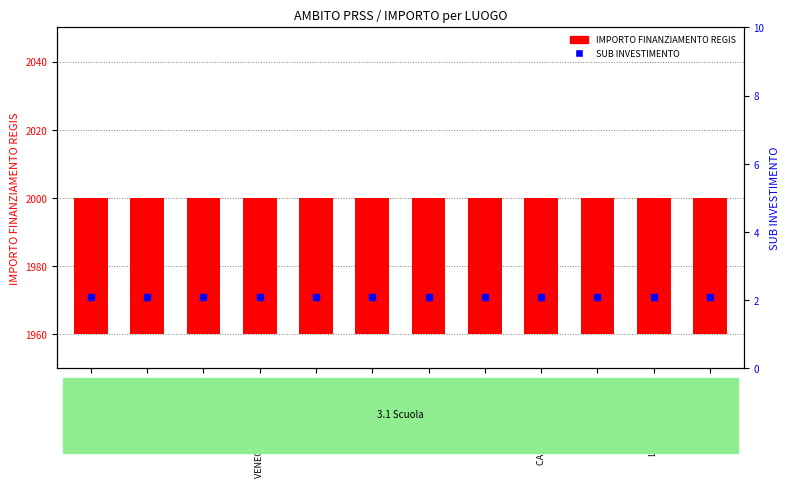

At which category is the sum across all series the highest?

CISLAGO